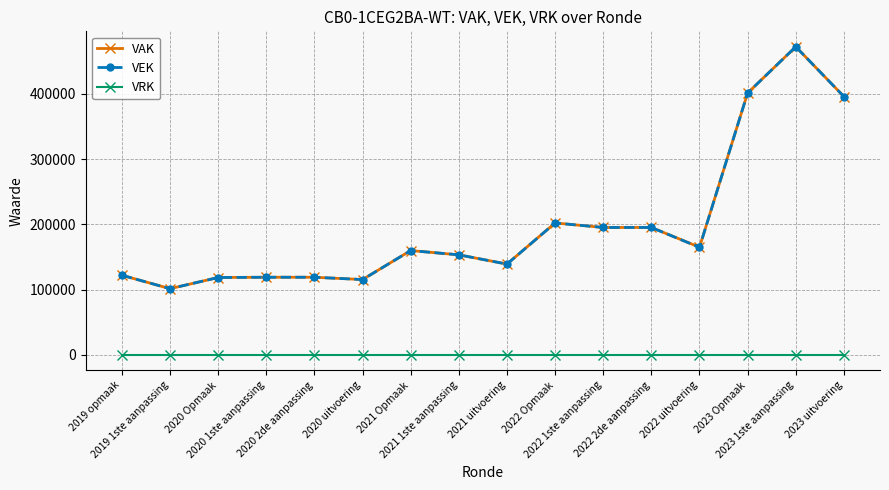

What are all the series names shown in the legend?

VAK, VEK, VRK